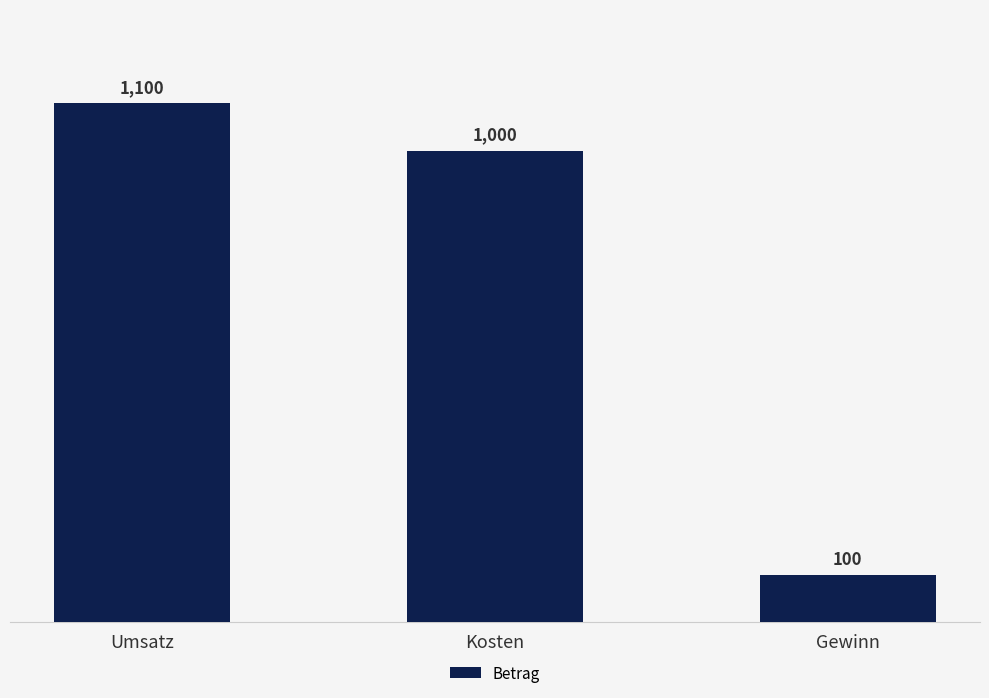

Approximately how many times larger is the value at Kosten compared to Umsatz?

0.9